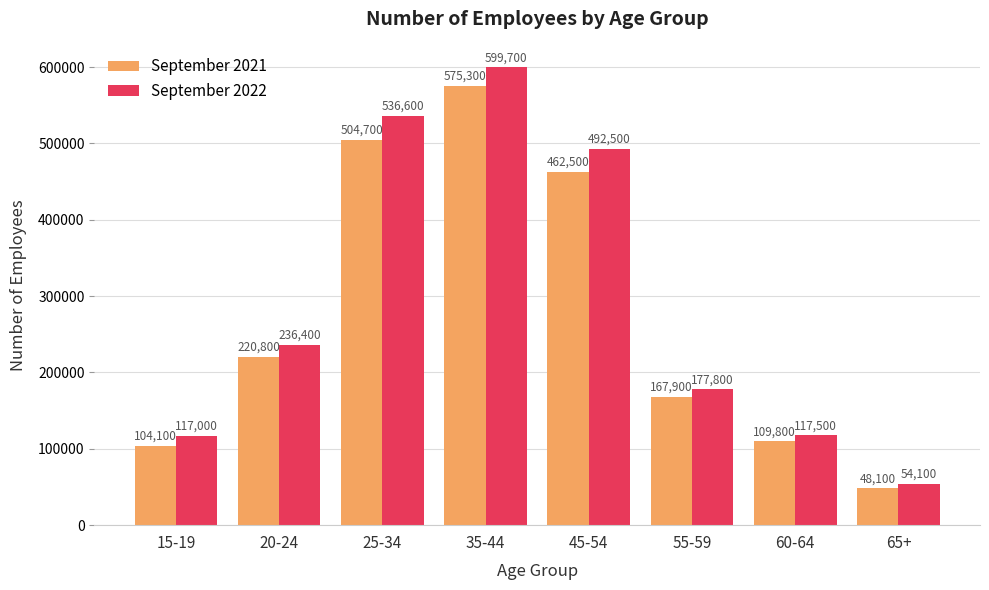

What is the label of the 1st bar from the left?

15-19